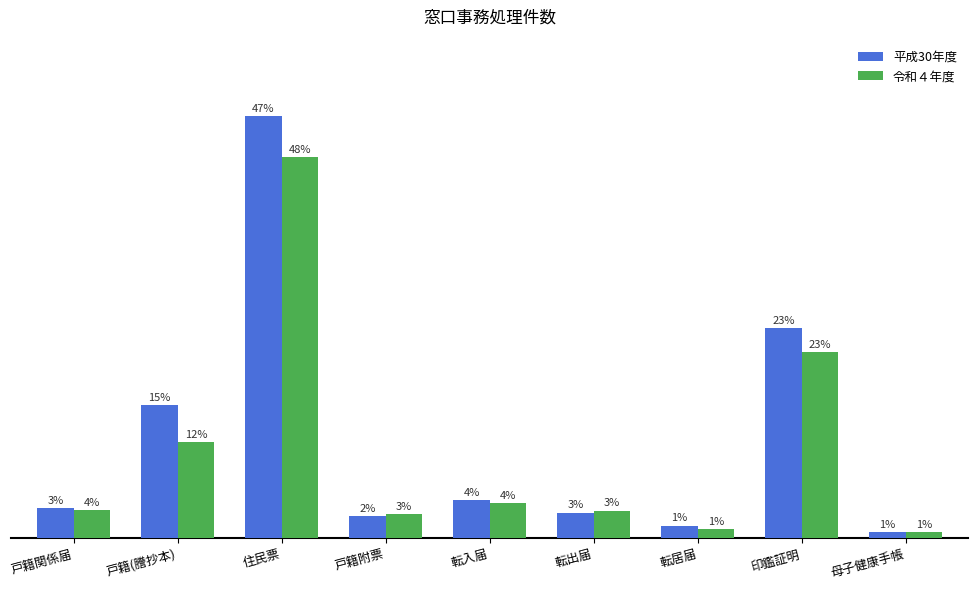

What is the maximum value shown in the chart?

57386